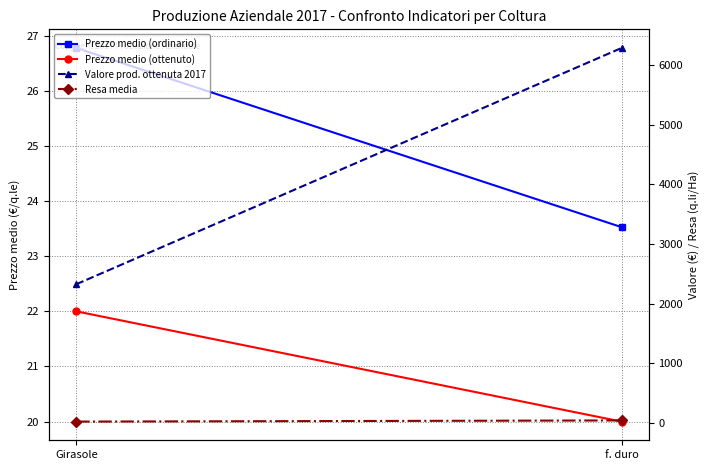

Is it true that Prezzo medio (ordinario) equals 15.1 at Girasole?

False